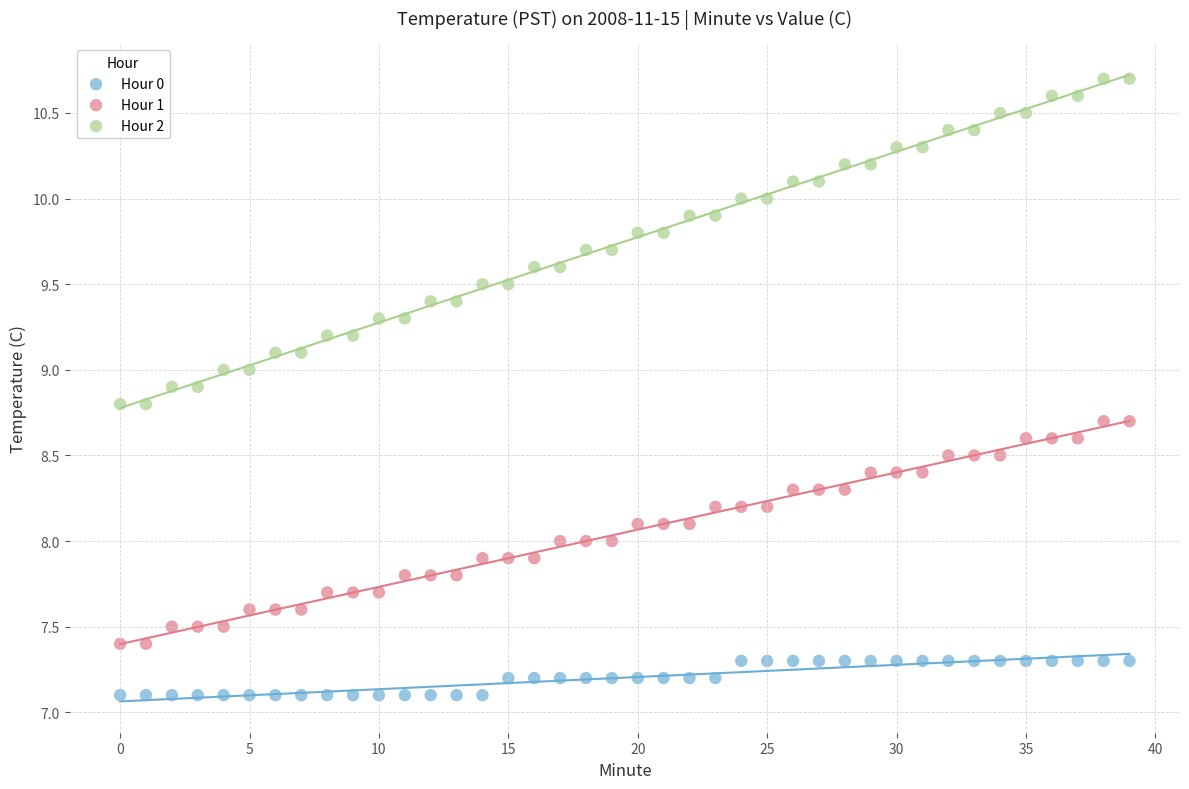

Which series has the largest Y range (max minus min)?

Hour 2